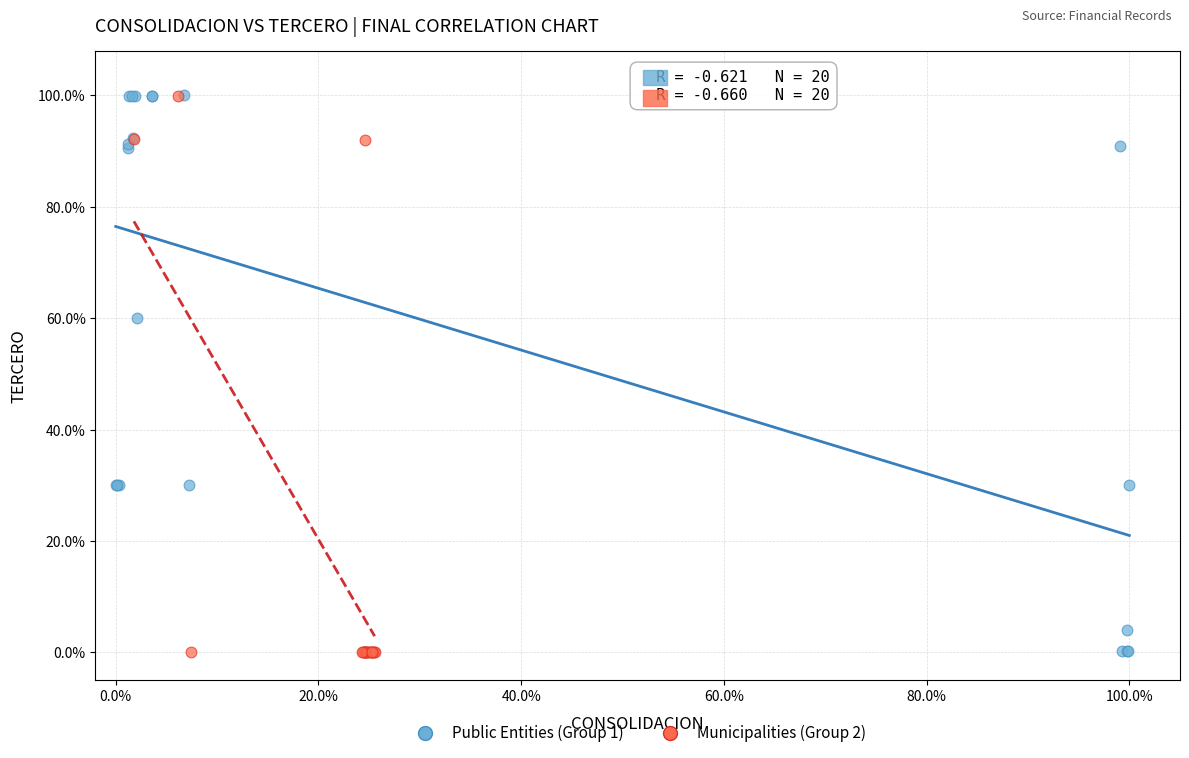

What are all the series names shown in the legend?

Public Entities (Group 1), Municipalities (Group 2)